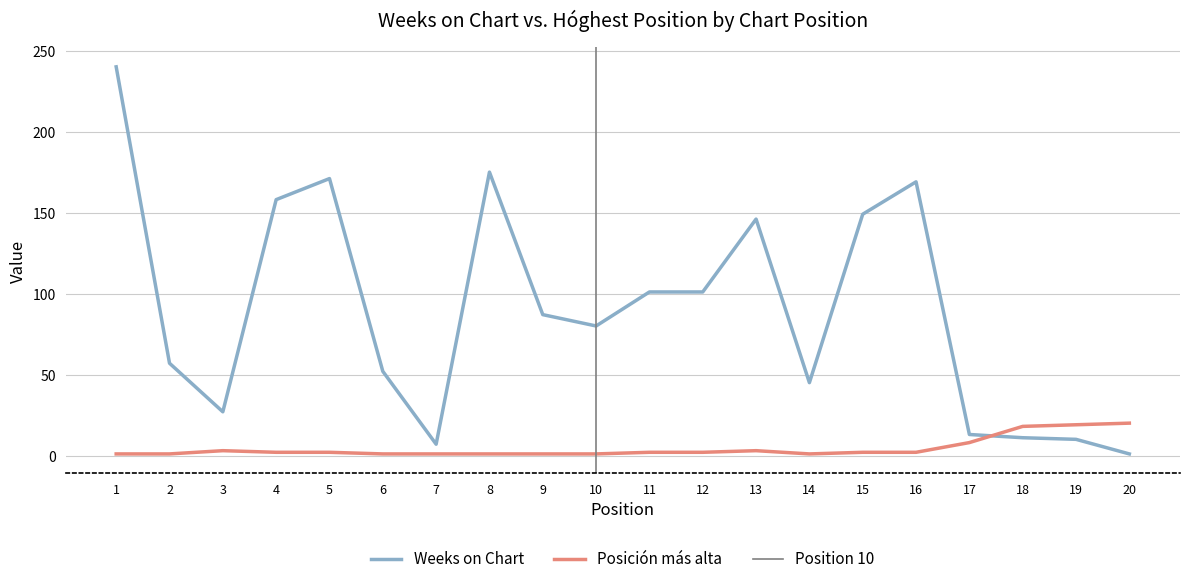

Which series has the largest total across all categories?

Weeks on Chart